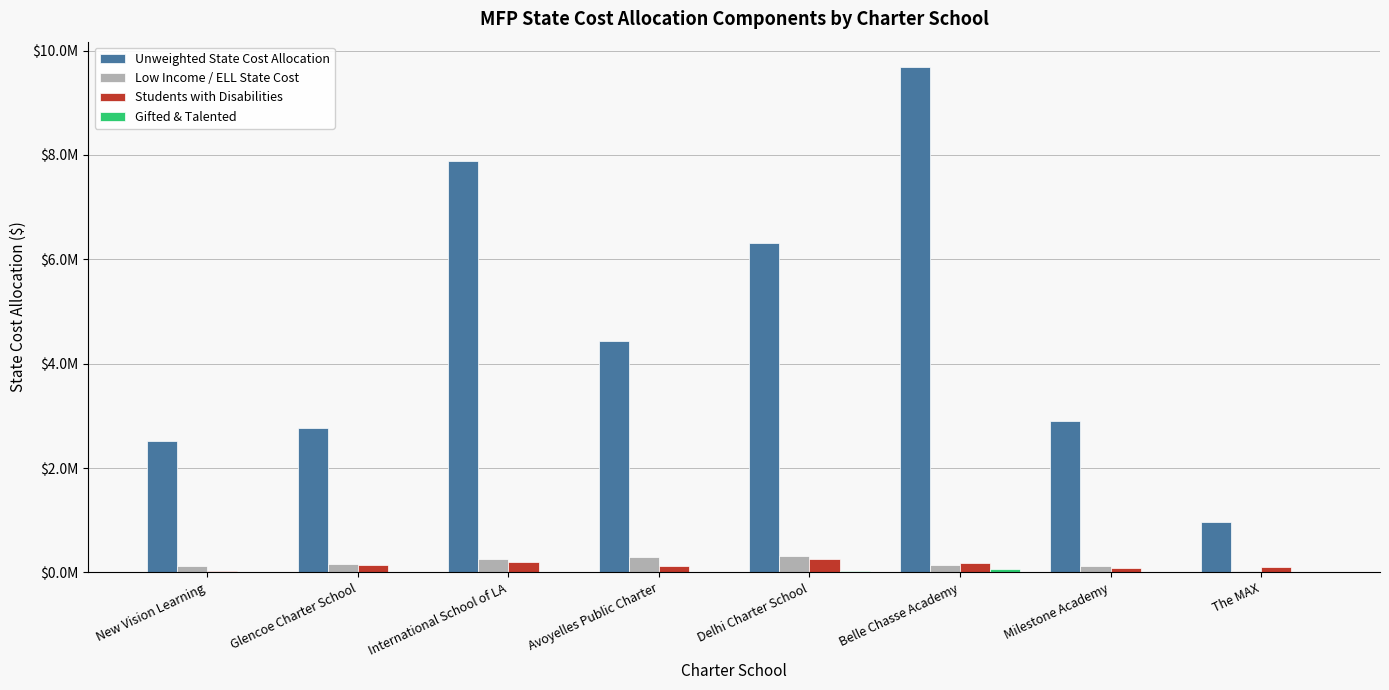

What is the value of the Students with Disabilities bar at the 3rd from the left?

190711.7